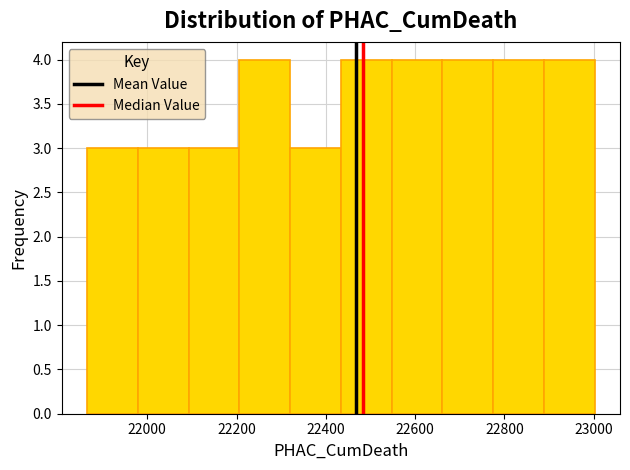

Reading left to right, list every bar in this chart as the range it spans on the x-axis followed by its height. Neither the bar edges nor the heights are printed on the chart, so give them approximately, as read against the axes.

21860 to 21980: 3
21980 to 22100: 3
22100 to 22200: 3
22200 to 22320: 4
22320 to 22440: 3
22440 to 22540: 4
22540 to 22660: 4
22660 to 22780: 4
22780 to 22880: 4
22880 to 23000: 4